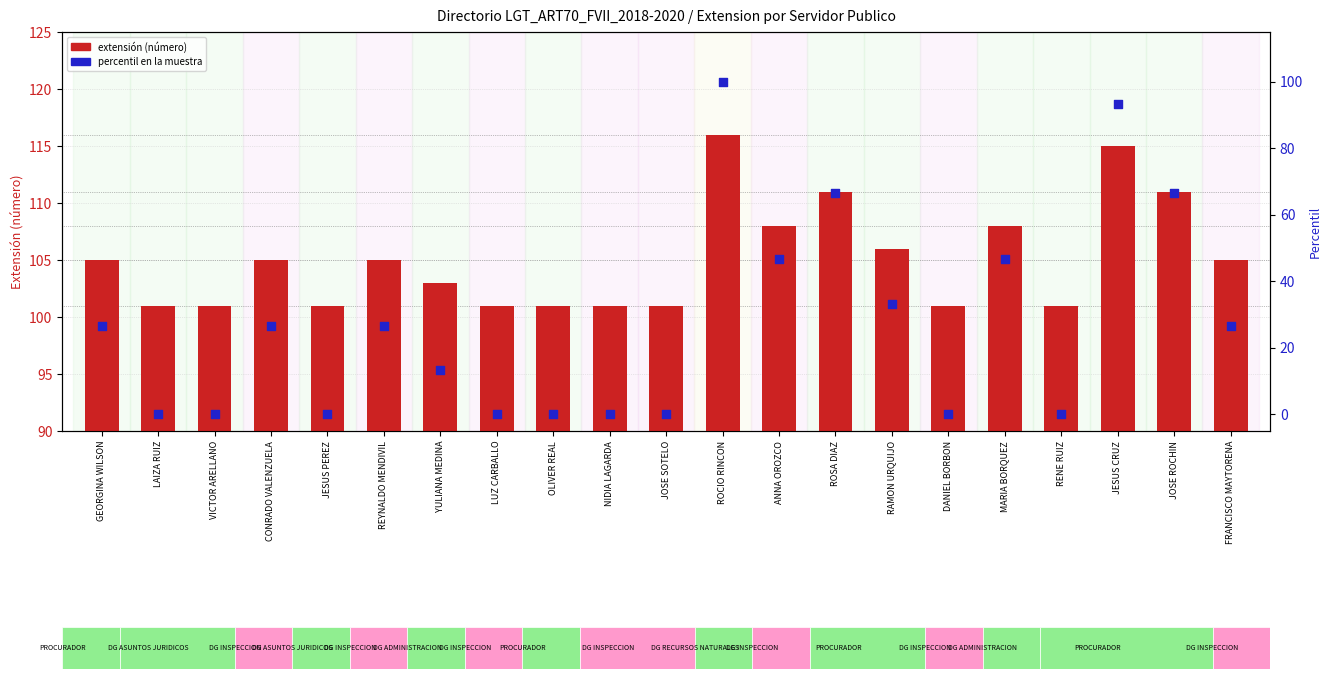

Which series has the largest total across all categories?

extension